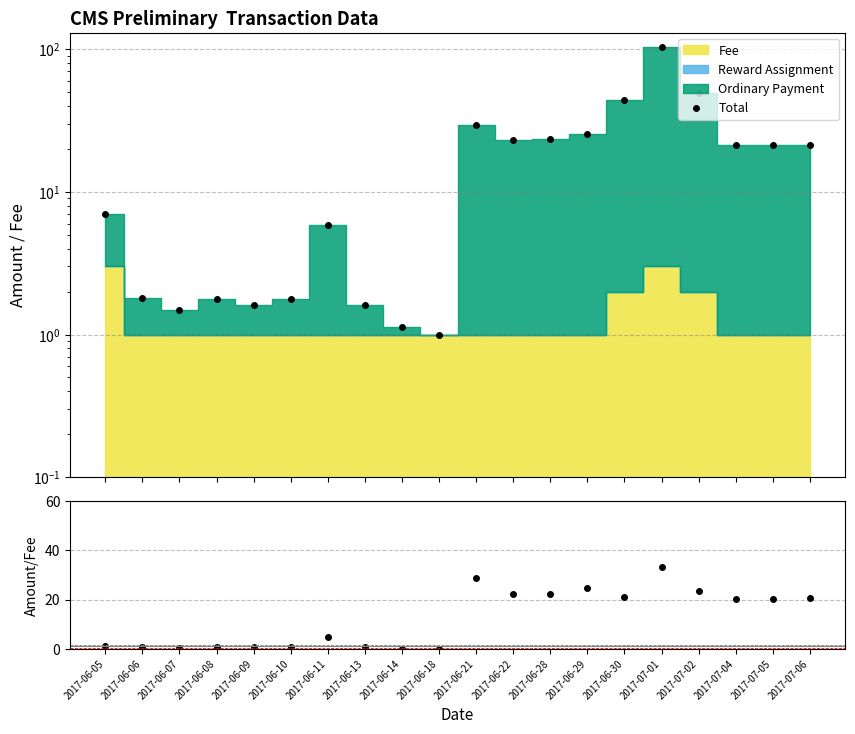

The Amount/Fee series shows 20.2 at 2017-07-05. True or false?

True